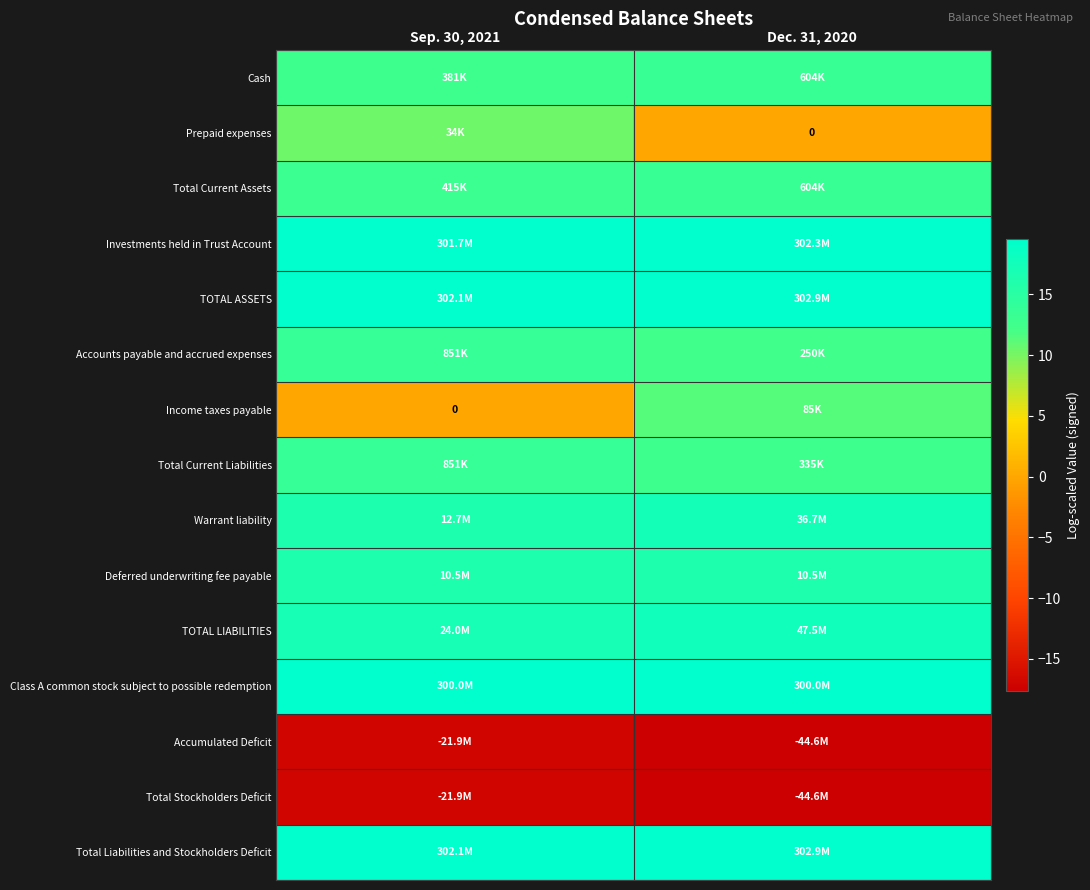

True or false: Cash has a value of 12.8 at Sep. 30, 2021.

True